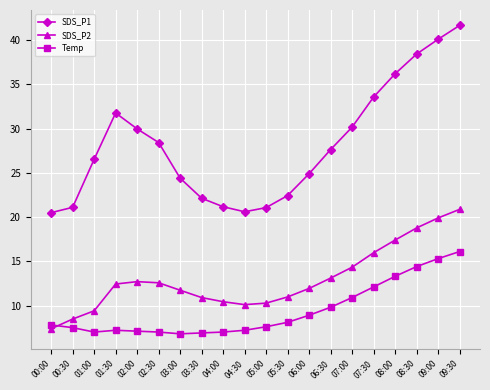

At how many categories does at least one series exceed 17?

20